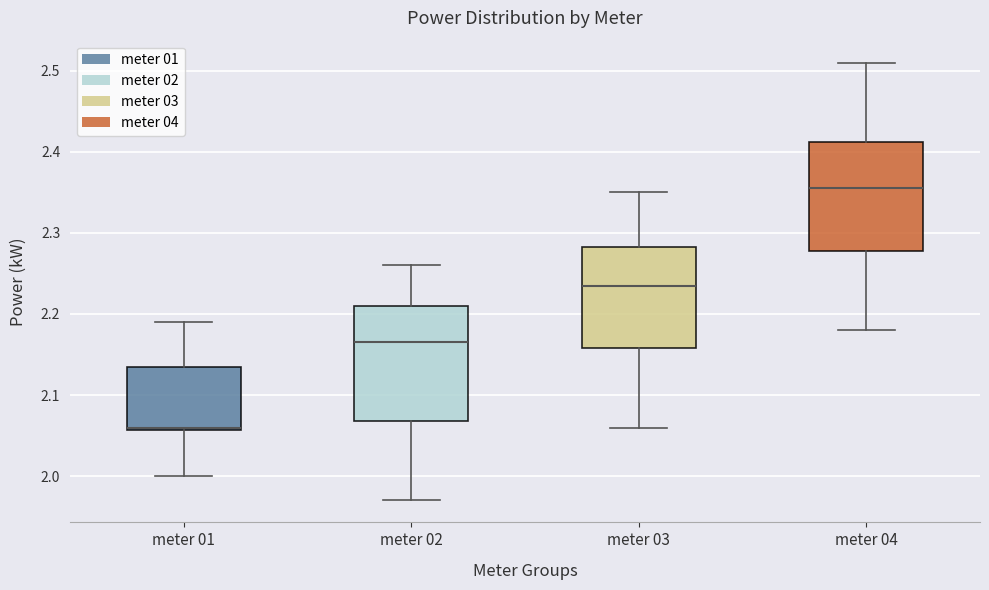

Which box has the highest median line?

meter 04